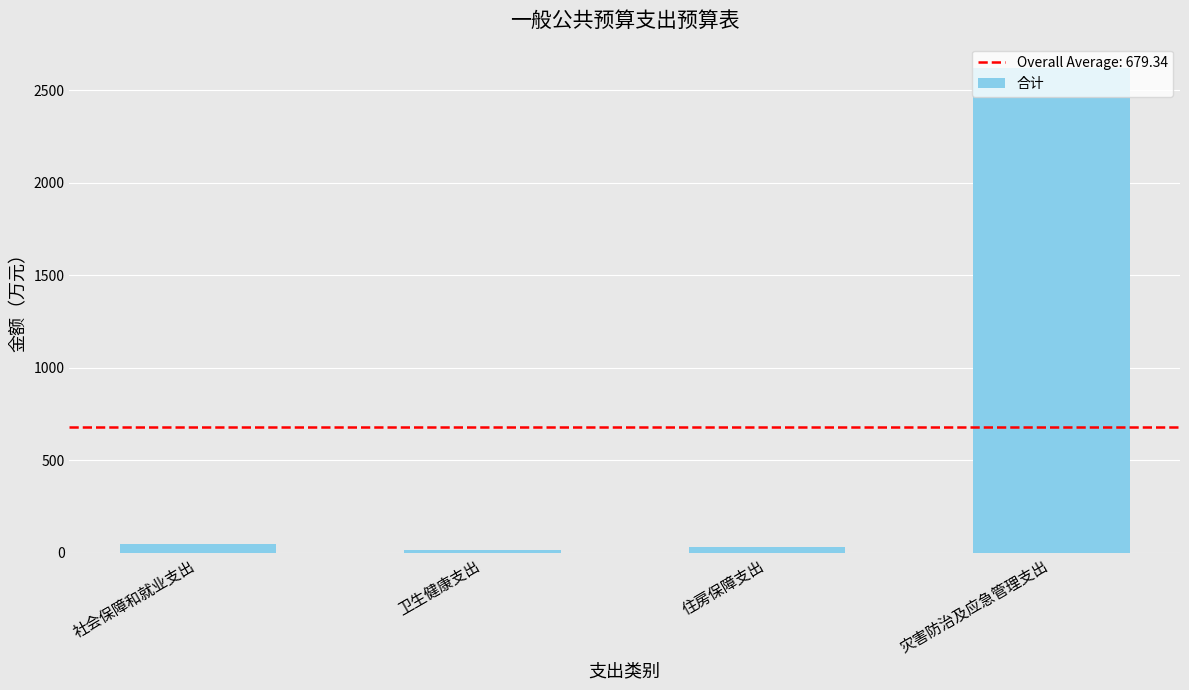

Which label corresponds to the largest value in the chart?

灾害防治及应急管理支出